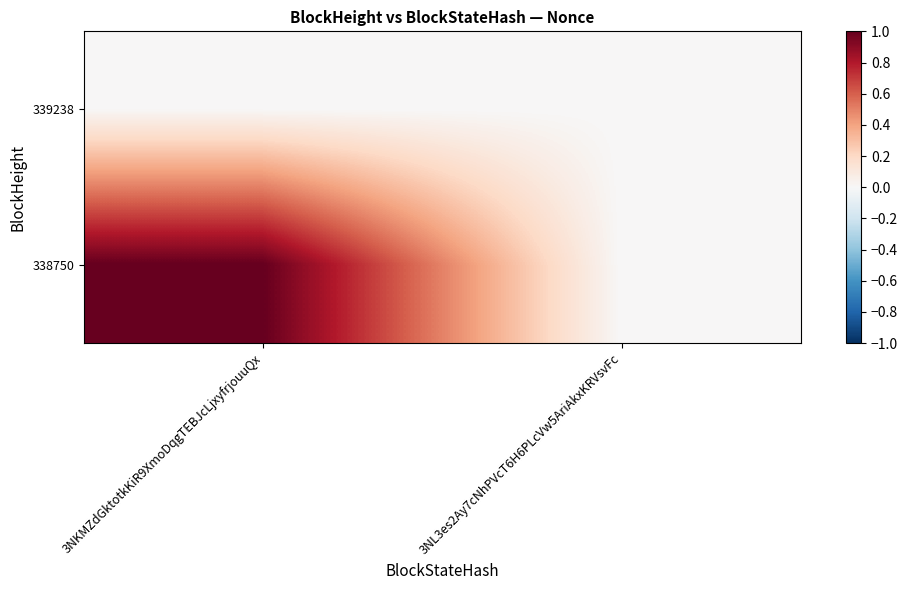

How many data points does each series have?

2